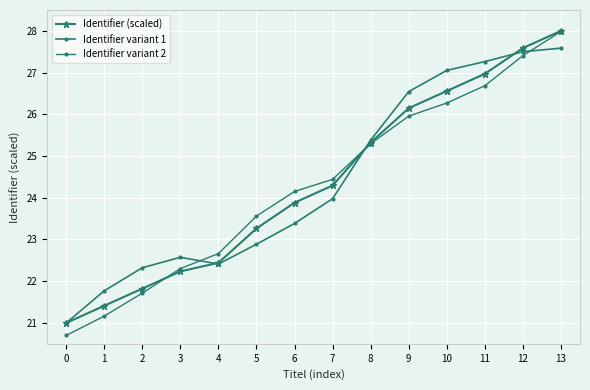

The value of Identifier variant 2 at 10 is 45.6. True or false?

False